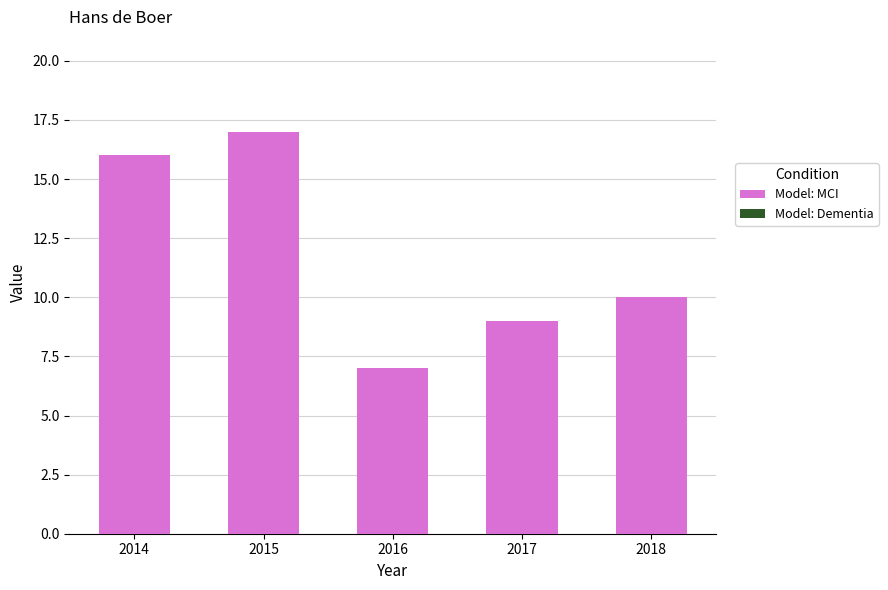

What is the difference between the maximum and second lowest values?

8